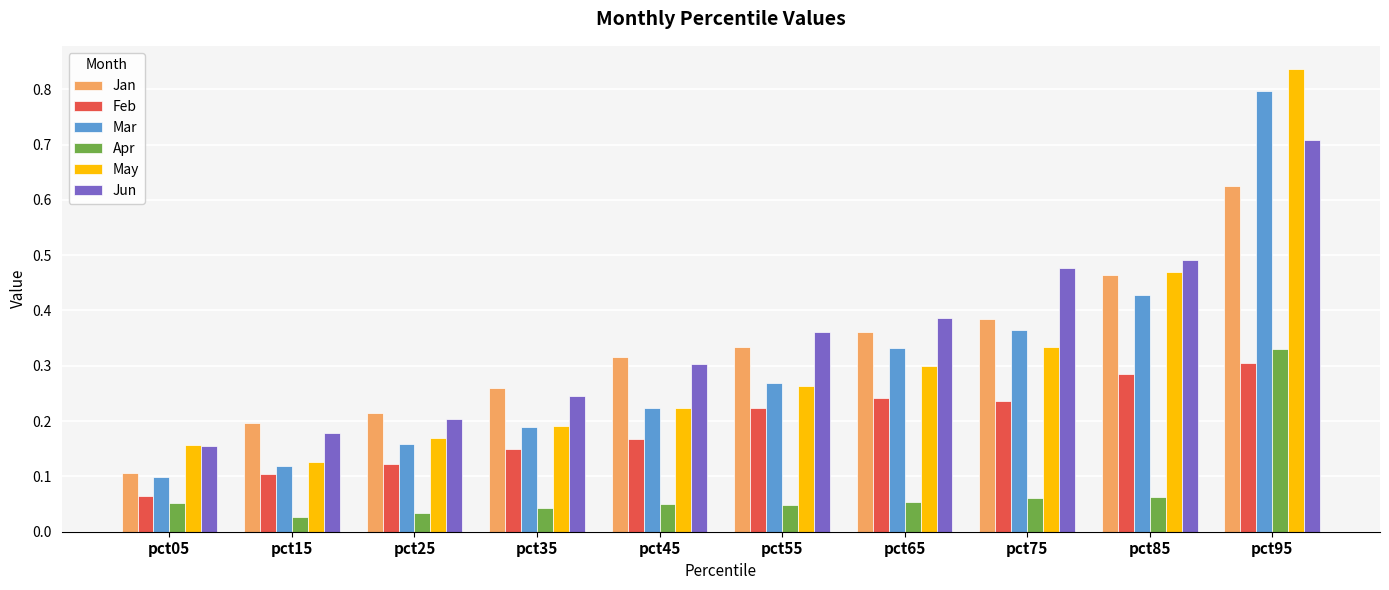

List the labels in order of May value, largest first.

pct95, pct85, pct75, pct65, pct55, pct45, pct35, pct25, pct05, pct15